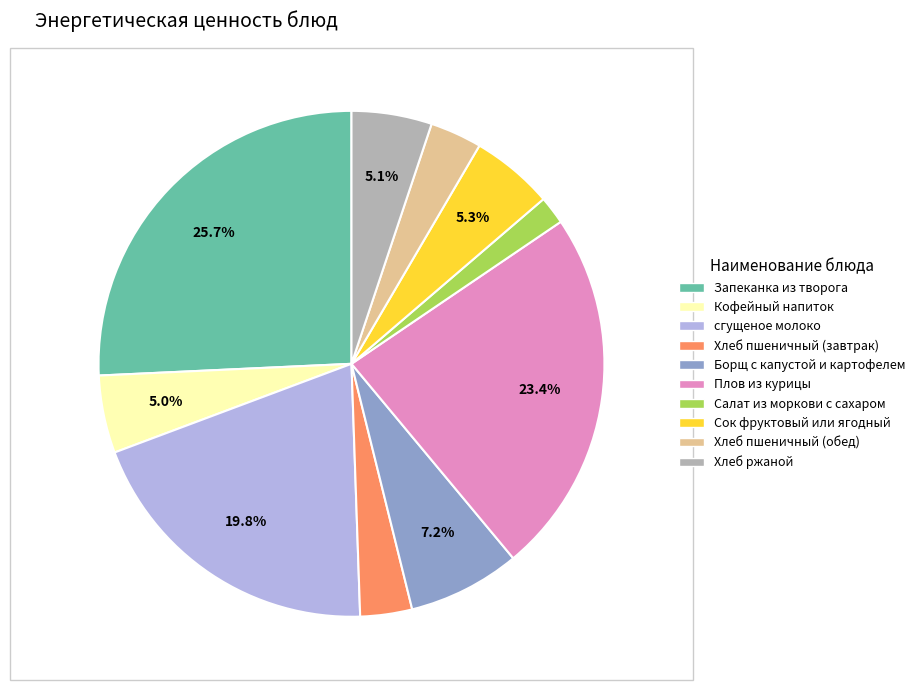

Does Сок фруктовый или ягодный represent more than half of the total?

No